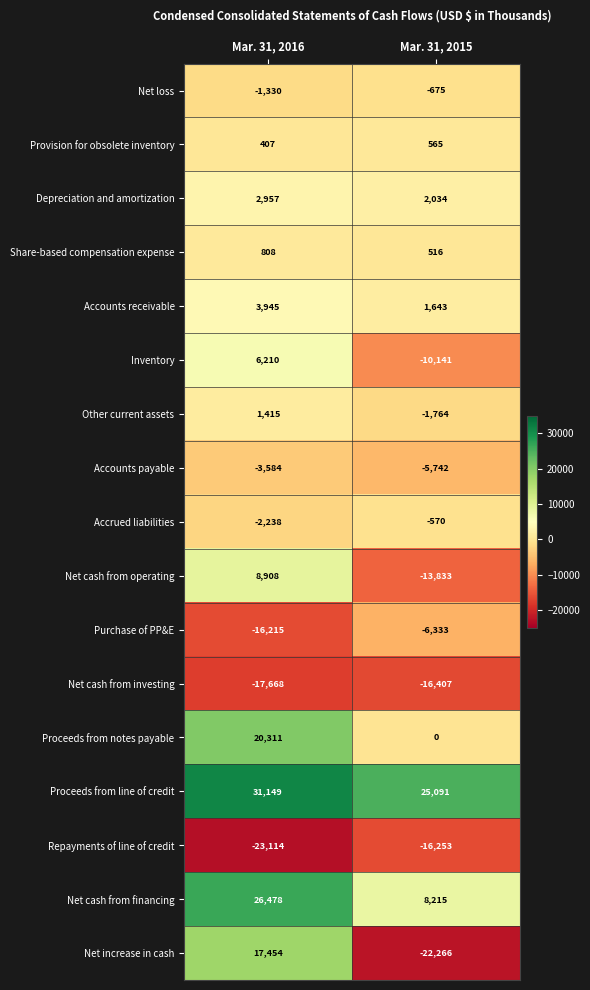

How many values in the Net increase in cash series are below 17454?

1